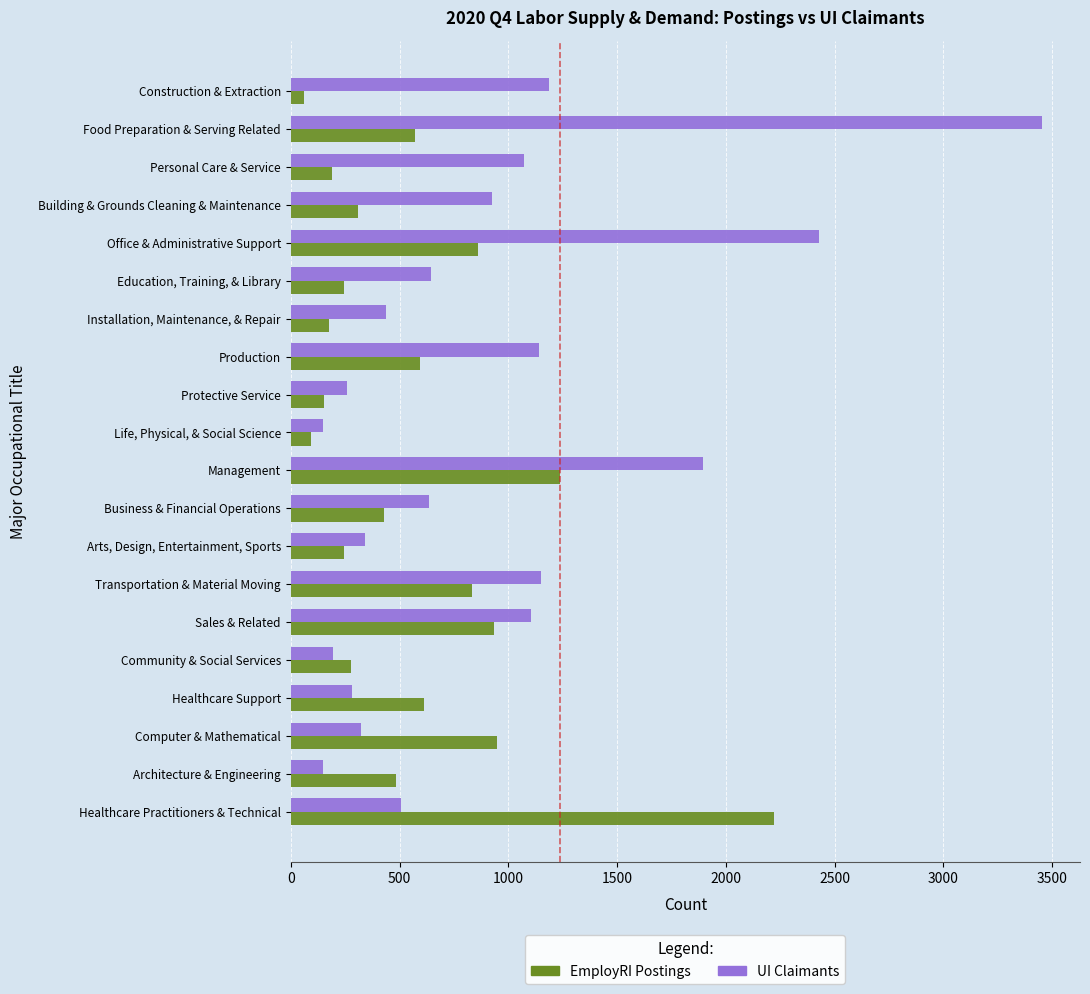

True or false: UI Claimants has a value of 1128.7 at Business & Financial Operations.

False